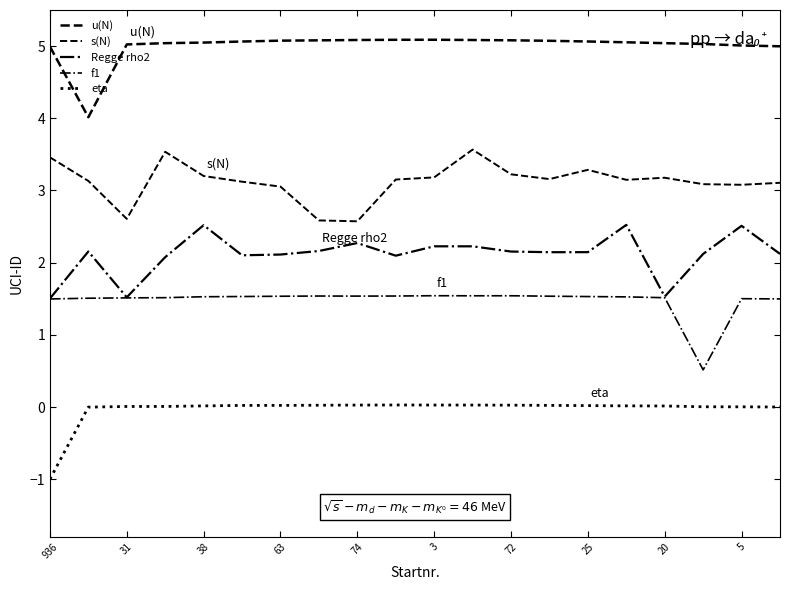

What is the value of the s(N) point at the 16th from the left?

3.1